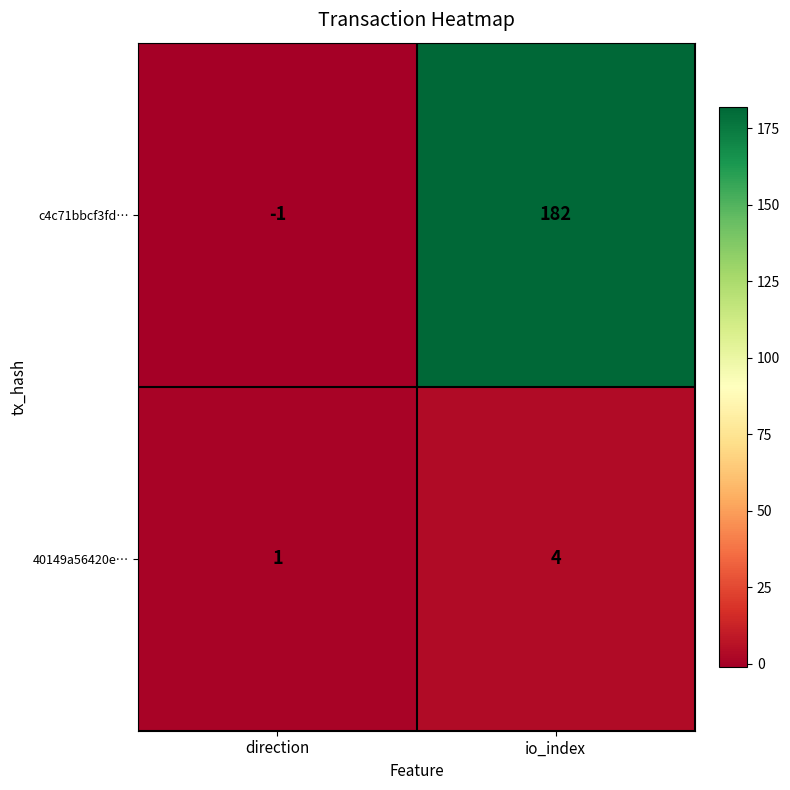

Which series changed the most between direction and io_index?

c4c71bbcf3fd…